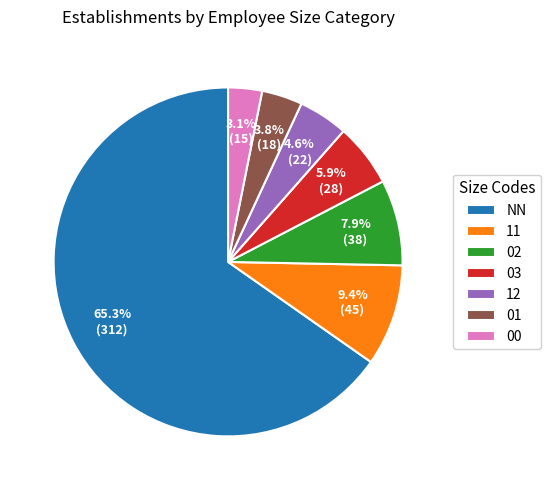

To the nearest percent, what is the average slice percentage?

14%